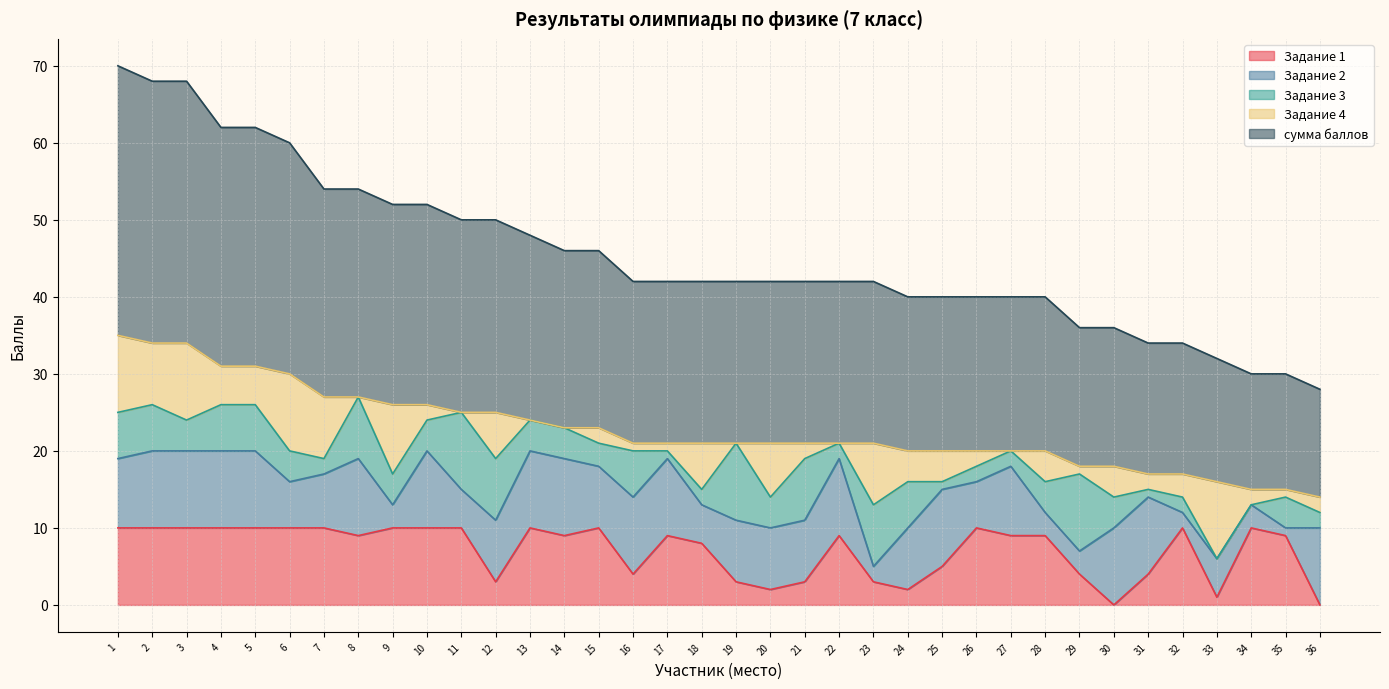

At which category does the chart reach its peak across all series?

1